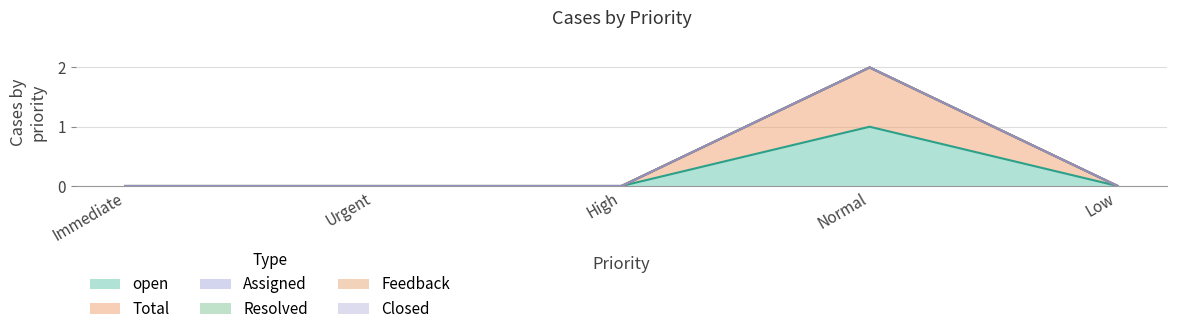

What is the label of the 5th point from the left?

Low